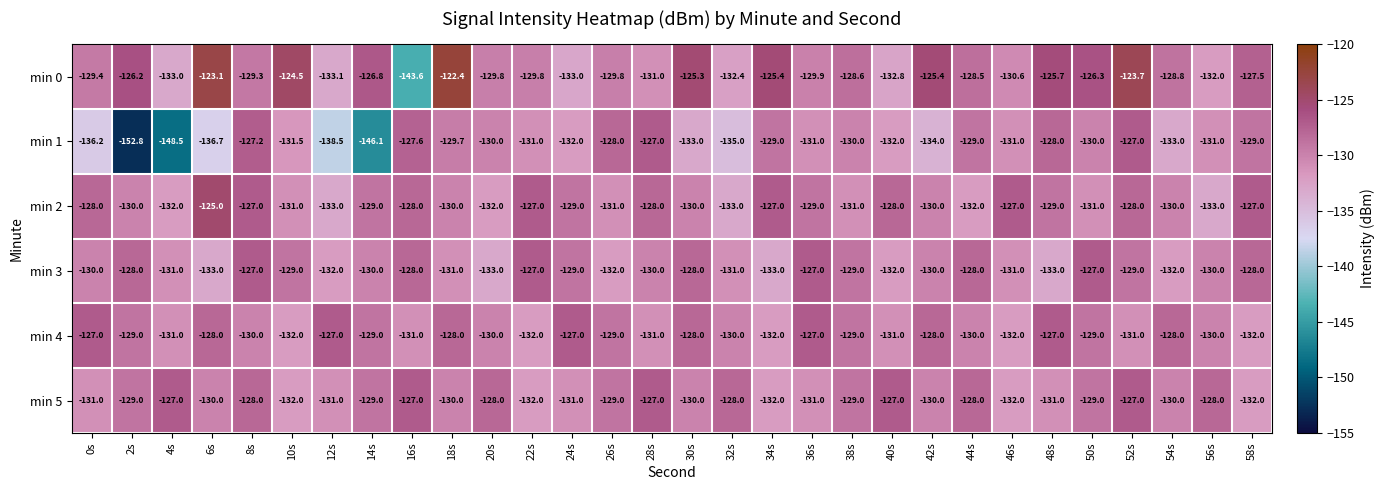

Count the min 3 values in the range -132 to -128.

22